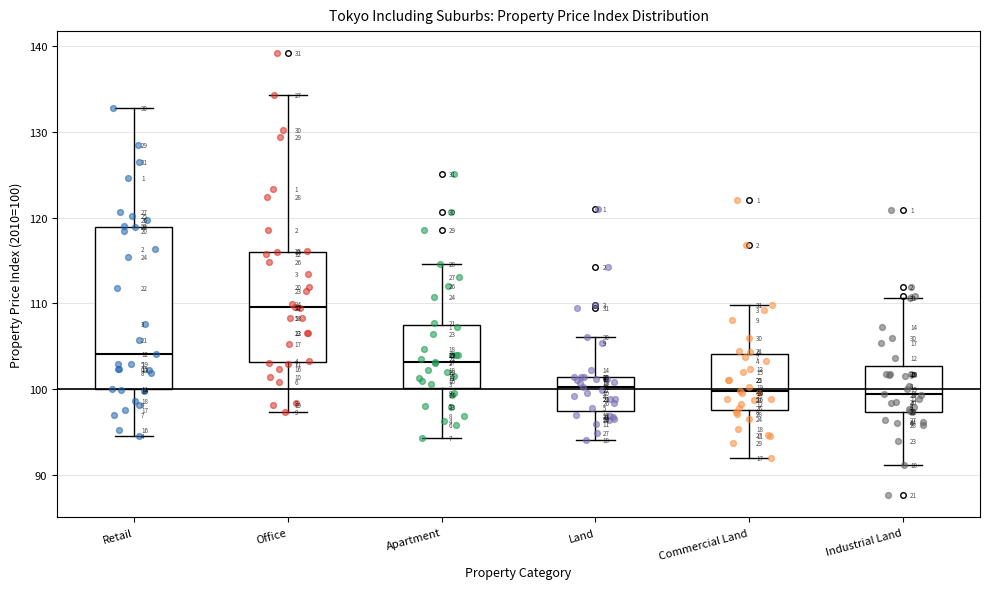

Comparing the boxes themselves (not the whiskers), which one is the tallest?

Retail